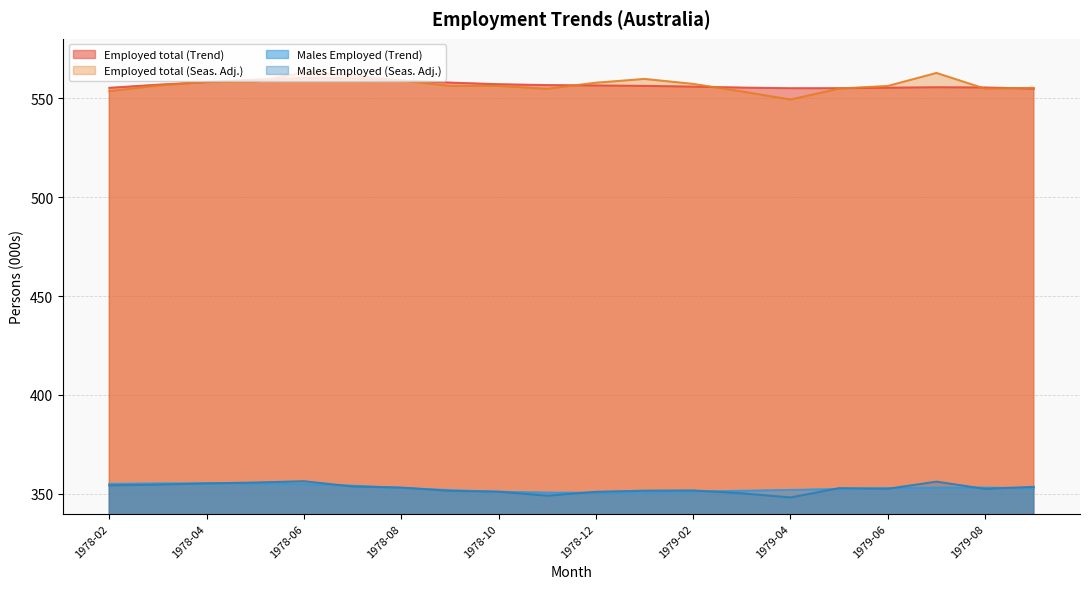

Reading left to right, transcribe all the data shown in this chart.

Employed total (Trend): 555.2	556.8	558.2	559.4	560.1	559.9	559.0	557.9	557.1	556.6	556.4	556.2	555.8	555.4	555.0	555.0	555.3	555.5	555.4	554.8
Employed total (Seas. Adj.): 553.6	556.4	558.2	558.3	563.1	561.6	558.9	556.2	556.2	554.7	557.8	559.7	557.2	553.4	549.3	554.9	556.2	562.8	554.8	555.2
Males Employed (Trend): 355.0	355.3	355.3	355.2	354.9	354.1	353.0	351.9	351.1	350.6	350.6	350.8	351.1	351.5	352.0	352.4	352.9	353.2	353.1	352.9
Males Employed (Seas. Adj.): 354.3	354.7	355.3	355.7	356.4	353.7	353.2	351.5	351.1	349.1	351.0	351.6	351.7	350.3	348.2	352.9	352.6	356.2	352.5	353.6